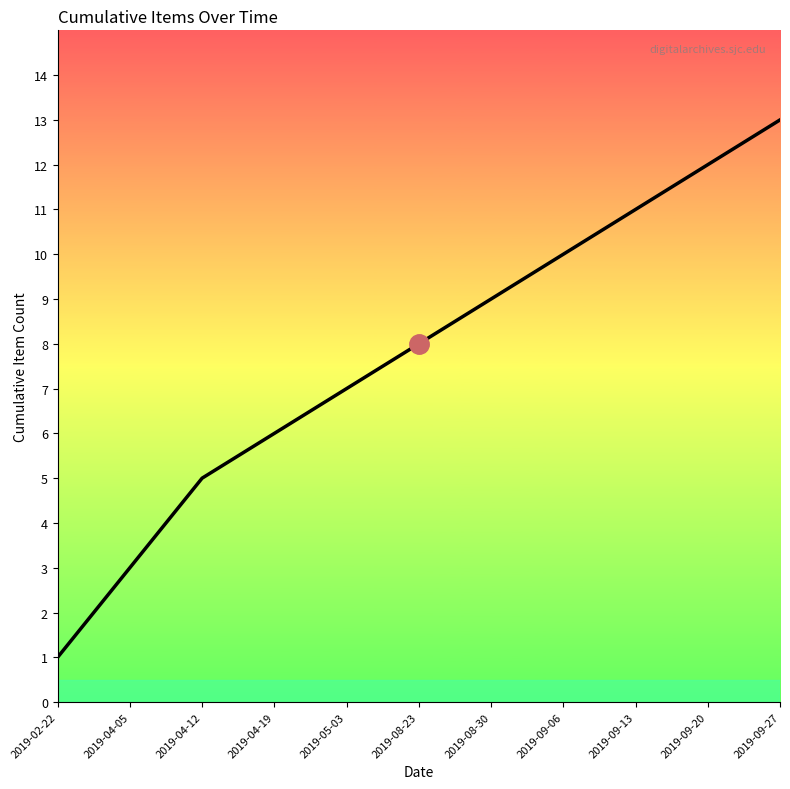

Reading left to right, extract all data points from this chart.

1	3	5	6	7	8	9	10	11	12	13